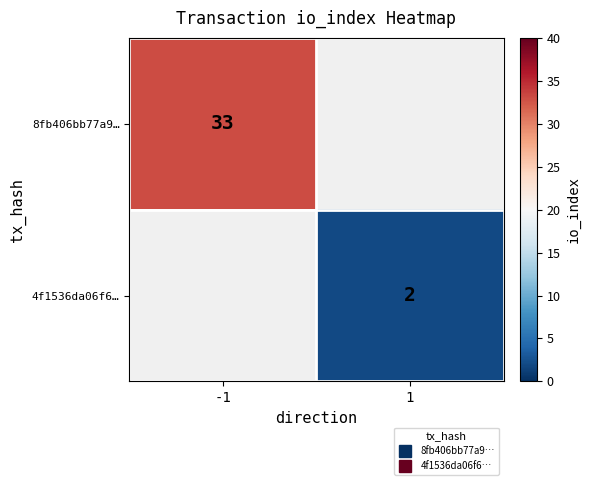

Which series has the widest spread of values?

8fb406bb77a9…